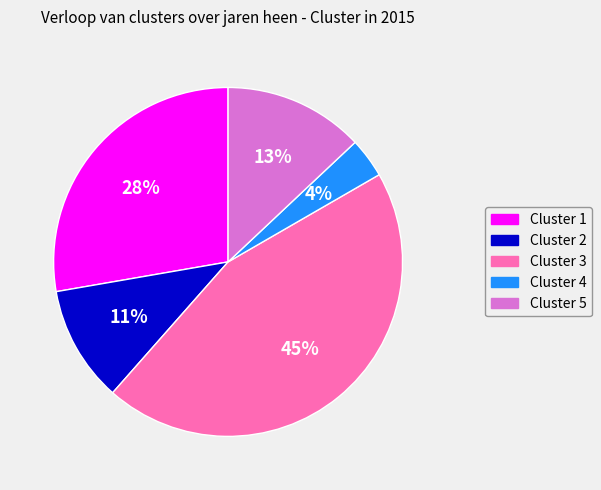

Does any single category account for the majority?

No